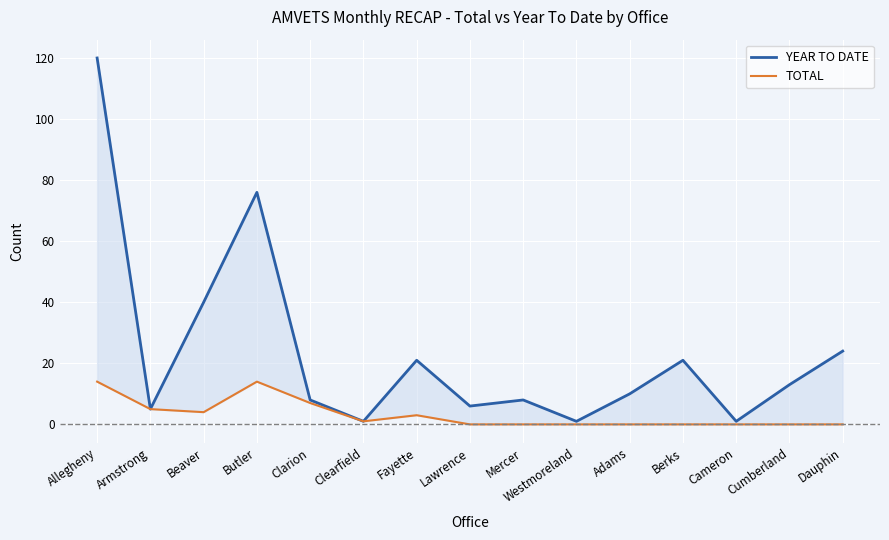

How many categories are shown in the chart?

15